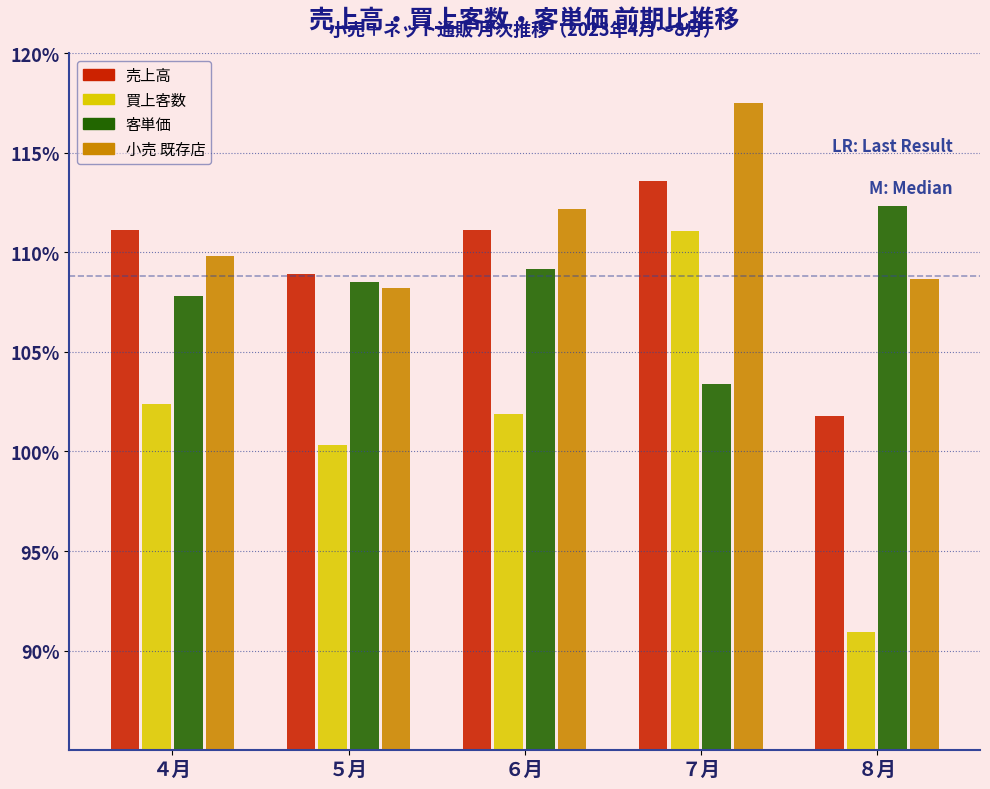

Reading left to right, what are all the values shown in this chart?

売上高: 111.1	108.9	111.1	113.6	101.8
買上客数: 102.4	100.3	101.9	111.1	90.9
客単価: 107.8	108.5	109.2	103.4	112.3
小売 既存店: 109.8	108.2	112.2	117.5	108.7